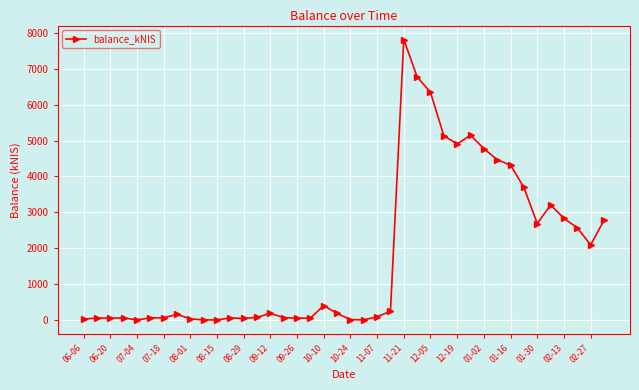

What is the difference between the maximum and minimum values?

7817.4